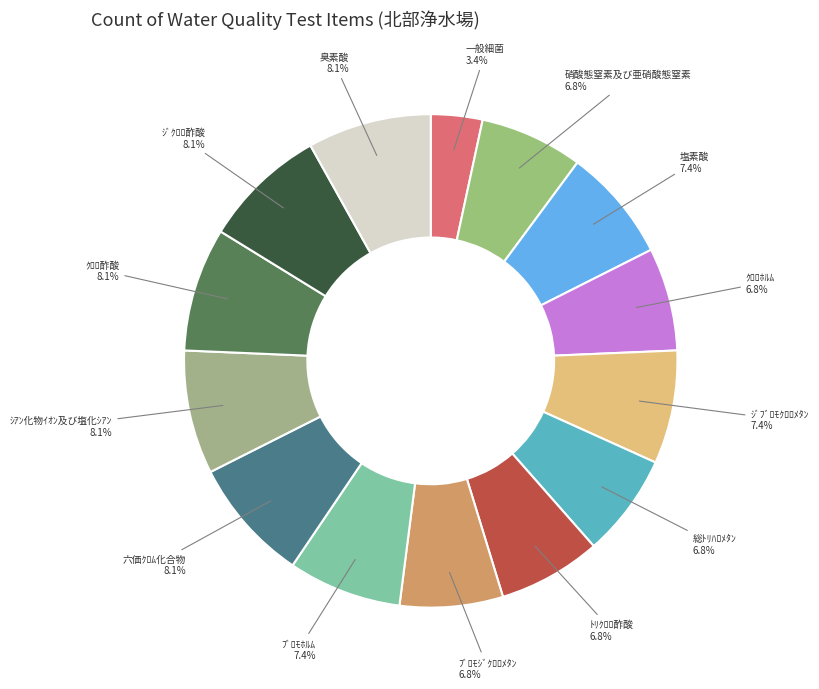

To the nearest percent, what portion does ｼｱﾝ化物ｲｵﾝ及び塩化ｼｱﾝ represent?

8%